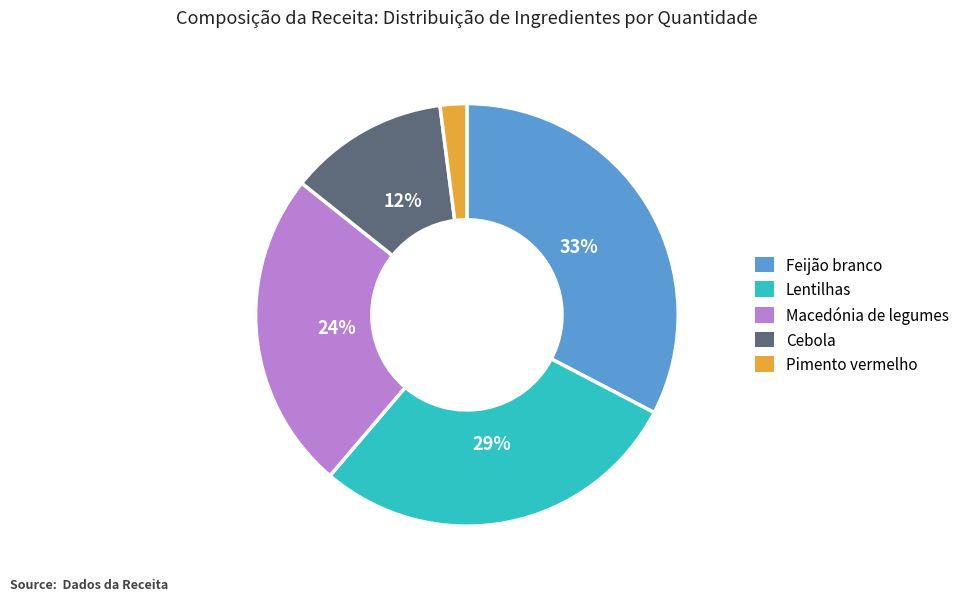

Does Cebola account for over 50% of the chart?

No